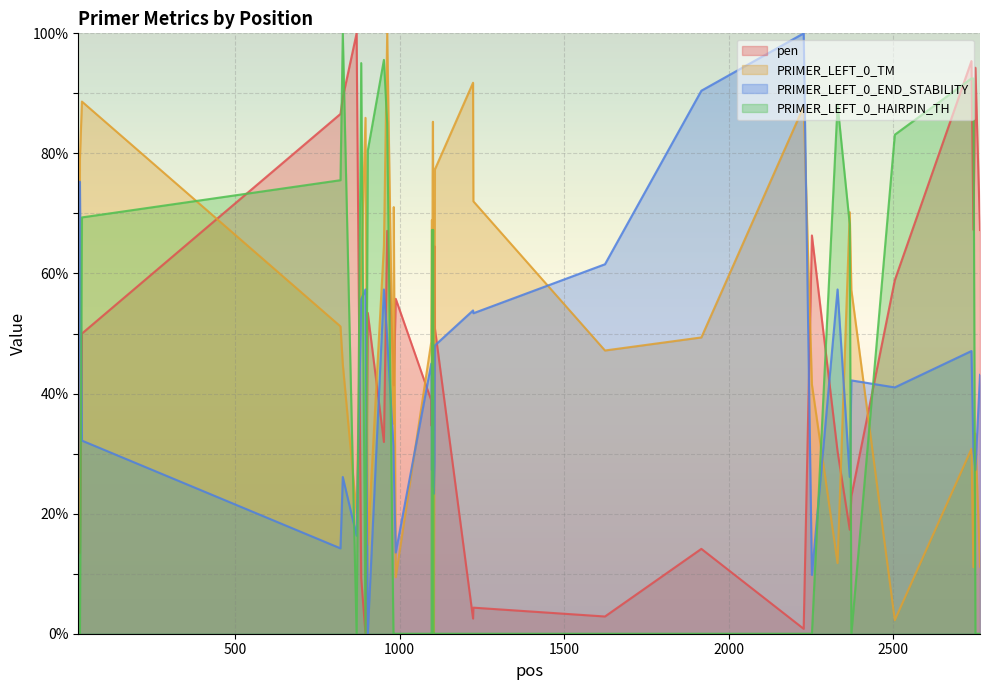

How many values in the pen series are below 49?

20